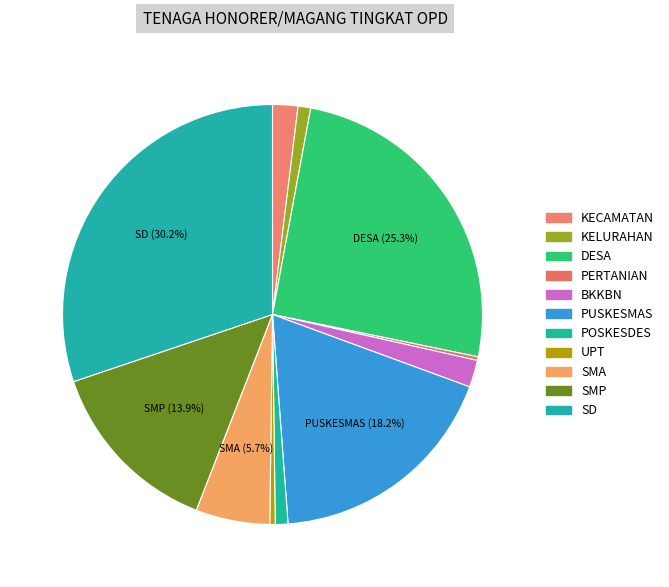

What is the change in value from KECAMATAN to BKKBN?

+1